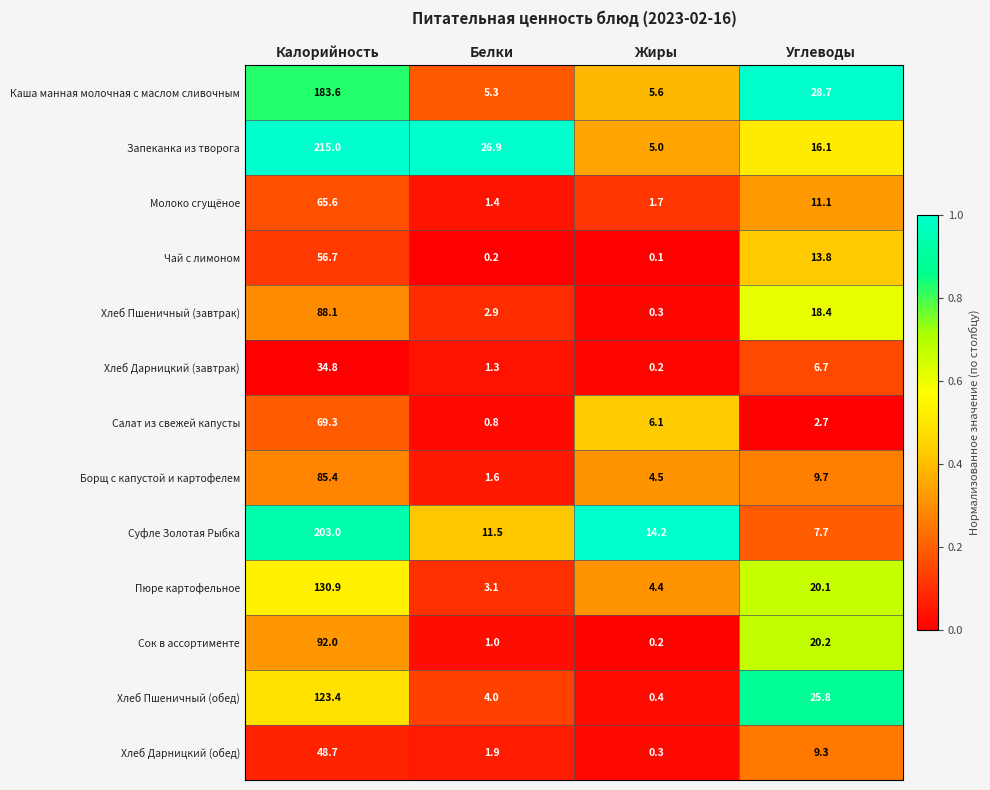

Where is Пюре картофельное nearest to the value 67?

Углеводы